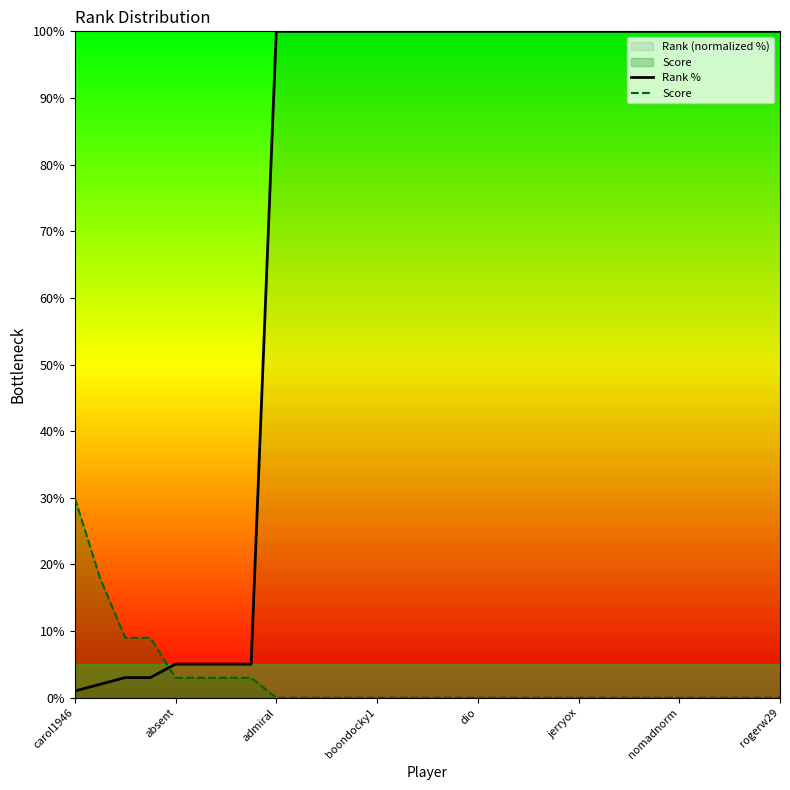

What is the spread (max minus min) of values at admiral?

100.0